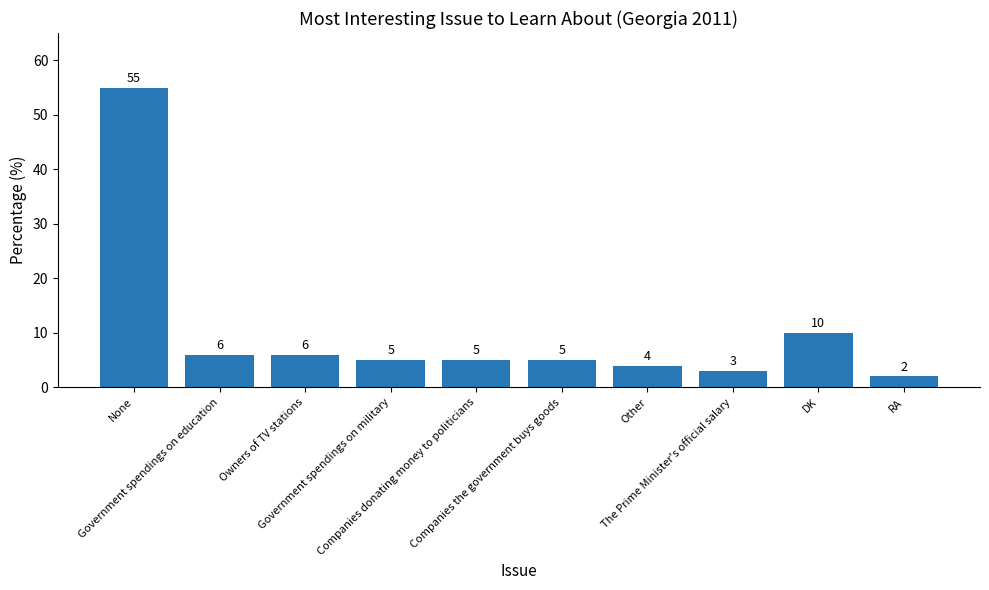

Between Companies the government buys goods and Other, which is larger?

Companies the government buys goods